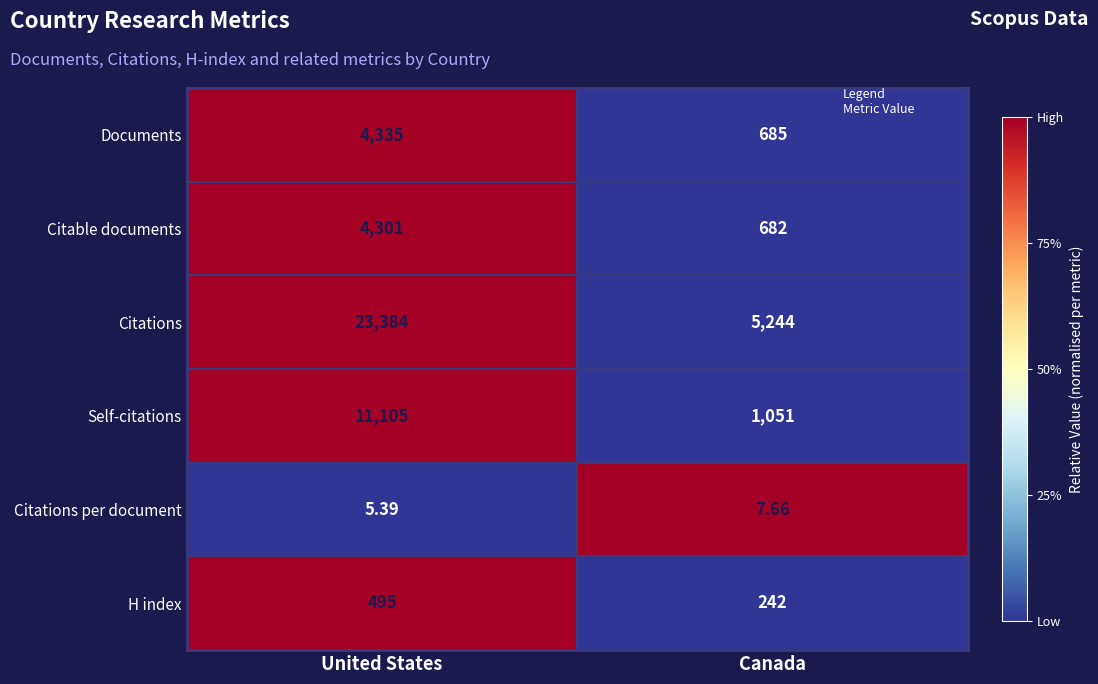

List the labels in order of Documents value, largest first.

United States, Canada